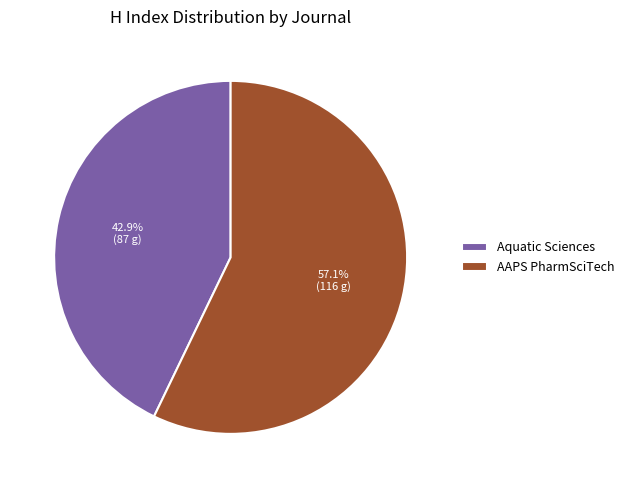

Which category accounts for the majority?

AAPS PharmSciTech